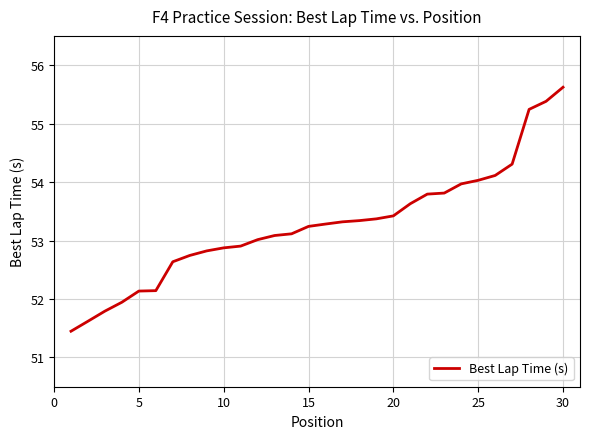

What is the smallest value displayed?

51.4